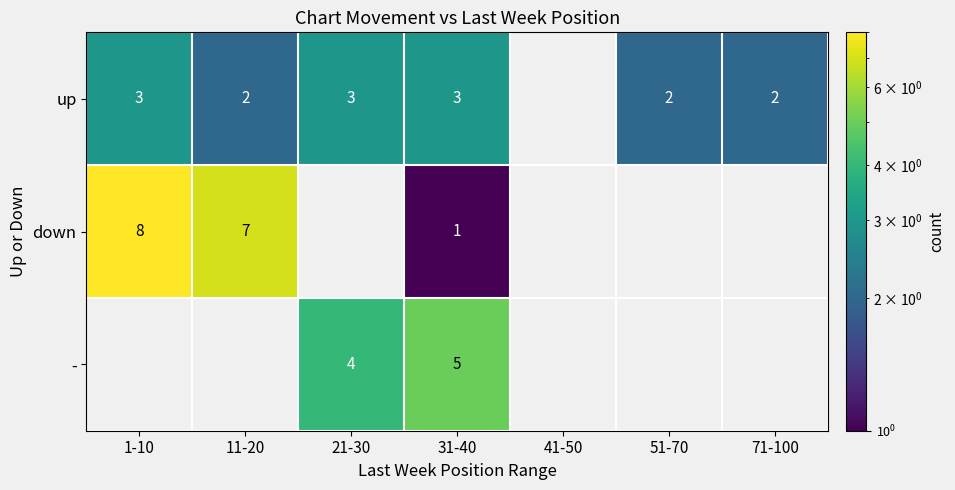

The down series shows 5 at 1-10. True or false?

False